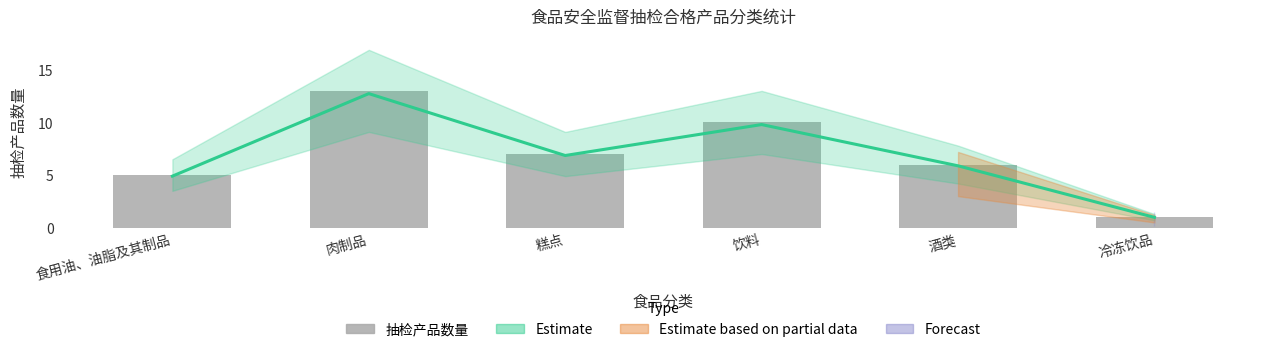

How many data points are less than 7?

3